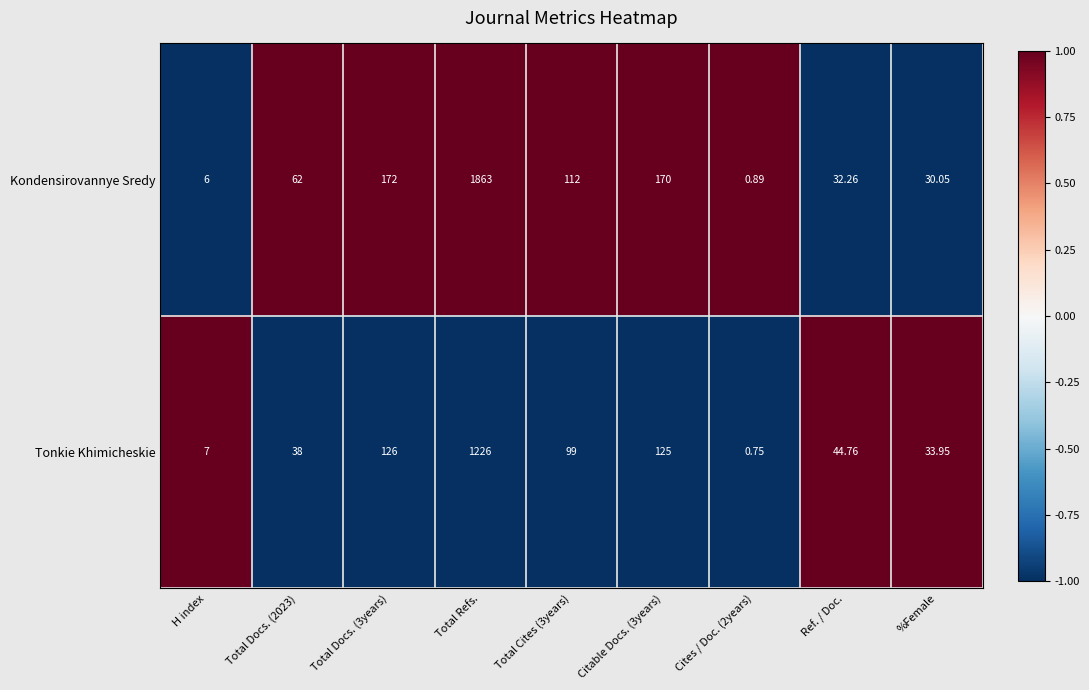

At which category is the sum across all series the highest?

Total Refs.